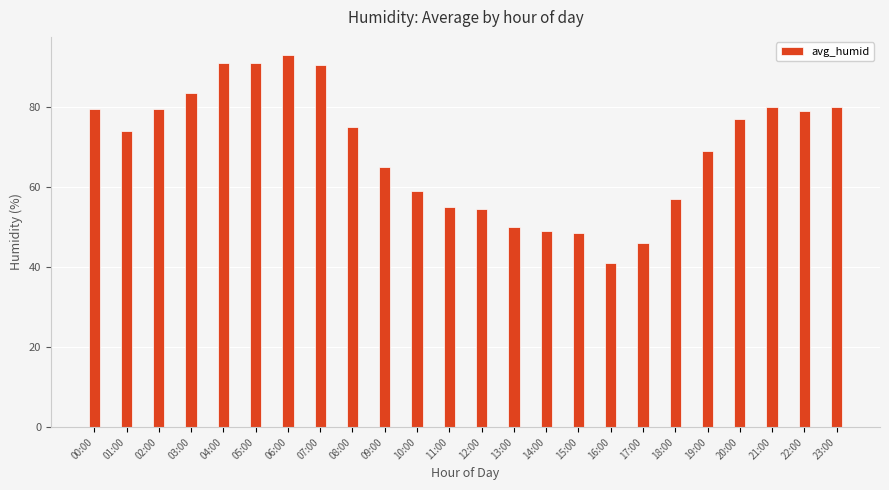

Reading left to right, what are all the values shown in this chart?

79.5	74.0	79.5	83.5	91.0	91.0	93.0	90.5	75.0	65.0	59.0	55.0	54.5	50.0	49.0	48.5	41.0	46.0	57.0	69.0	77.0	80.0	79.0	80.0